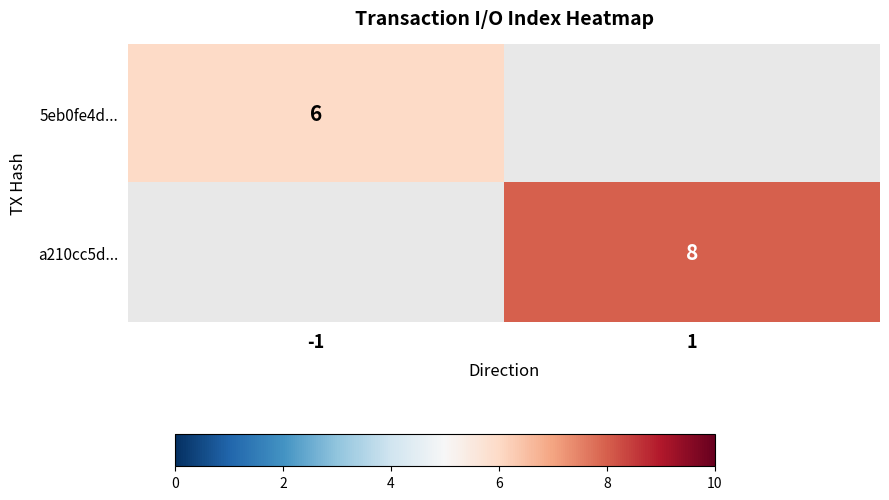

The 5eb0fe4d... series shows 6 at -1. True or false?

True